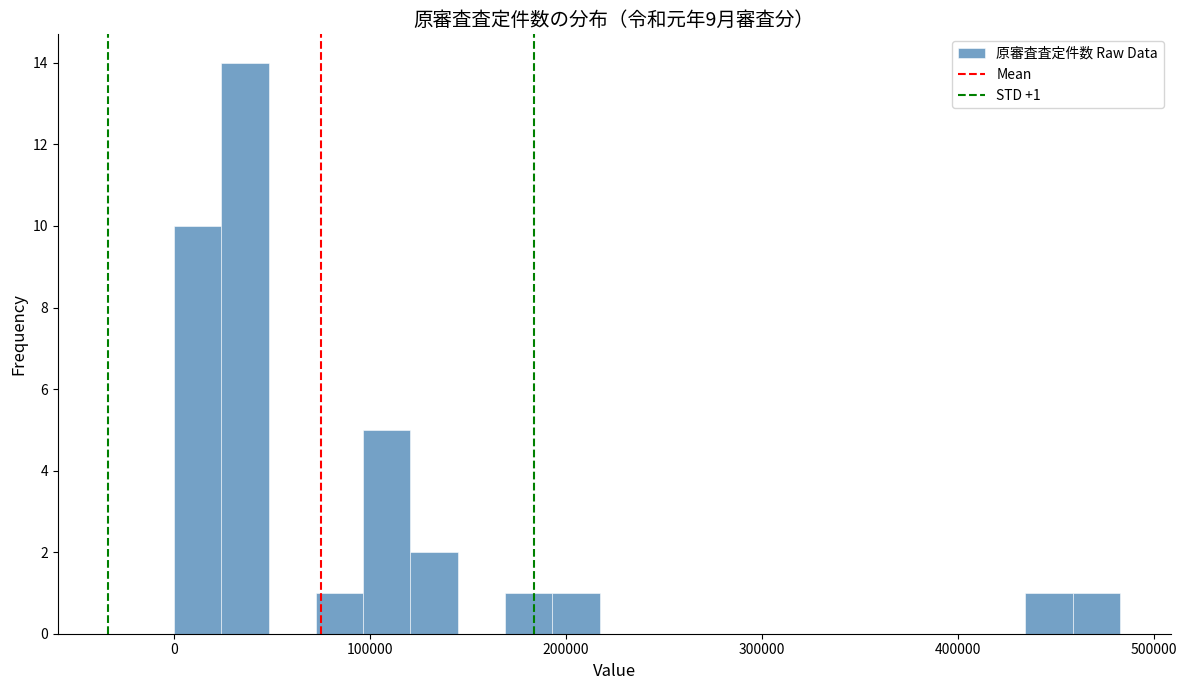

Read against the x-axis, roughly where is the centre of the tallest bar?

40000